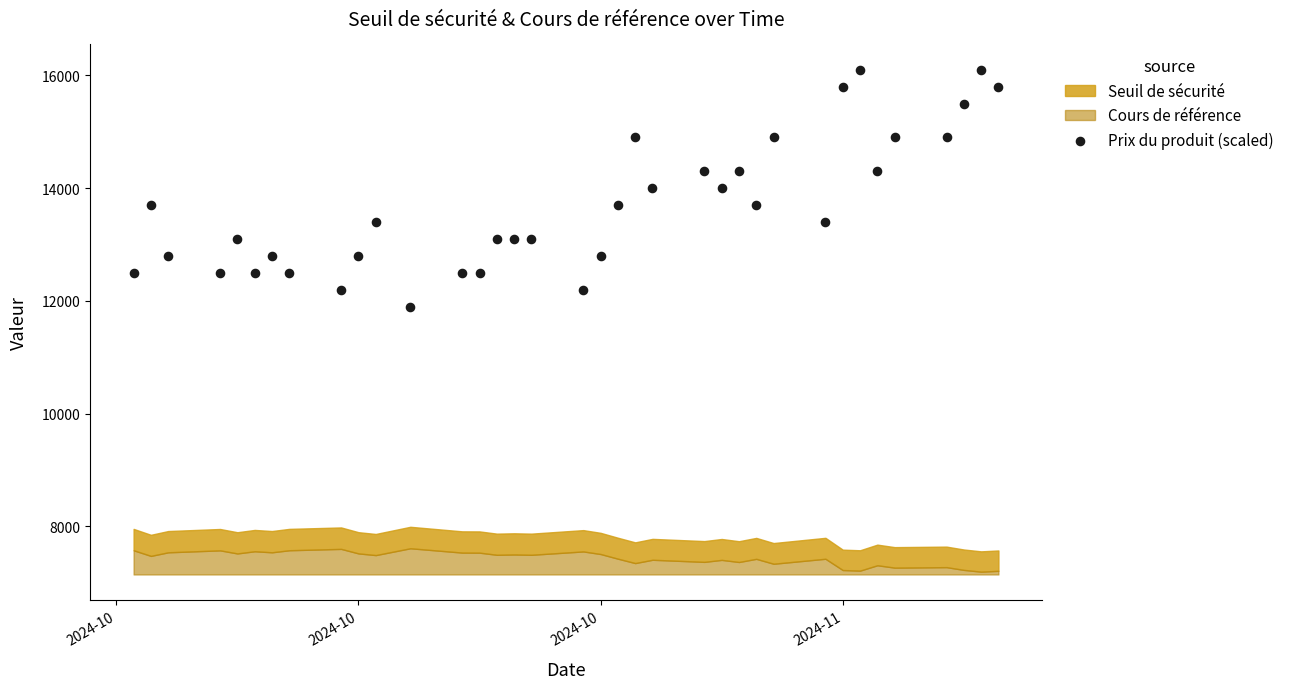

What is the range of Y values (max minus min)?

4200